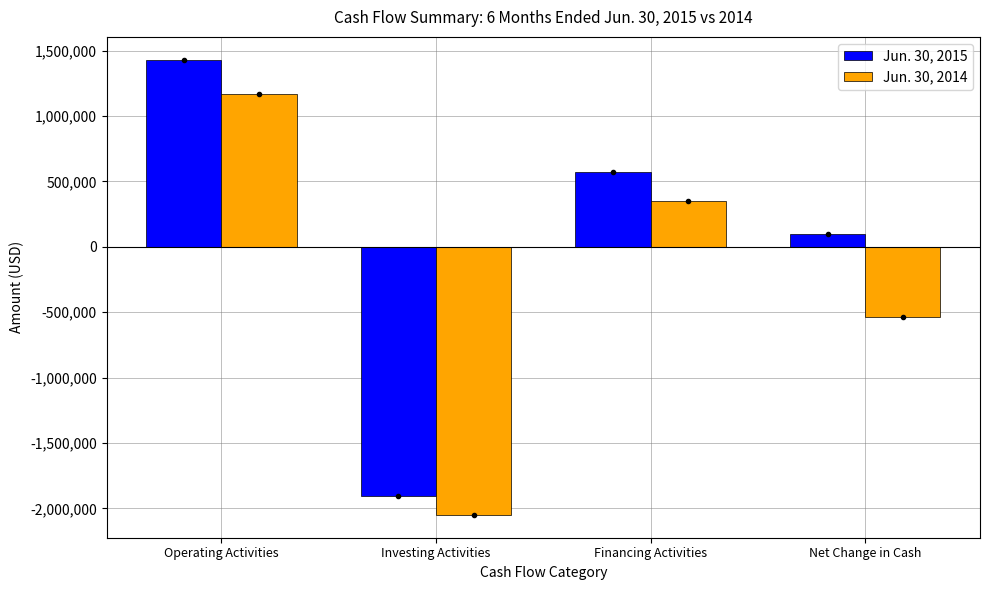

How many data points in Jun. 30, 2014 are less than 348119?

2